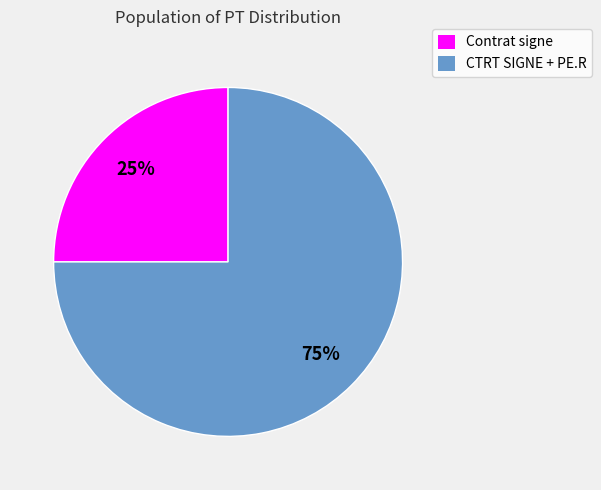

Does Contrat signe account for over 50% of the chart?

No